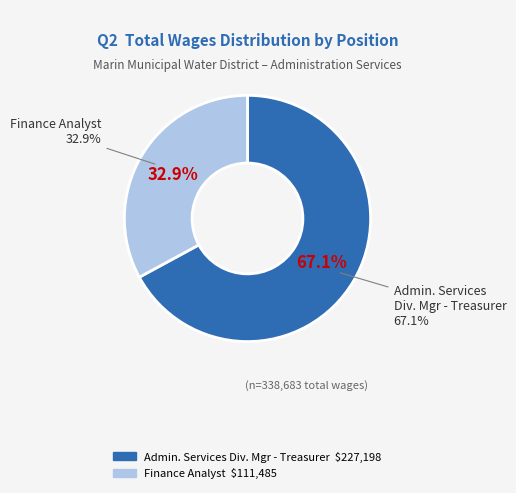

Rank the categories by value from lowest to highest.

Finance Analyst, Admin. Services Div. Mgr - Treasurer